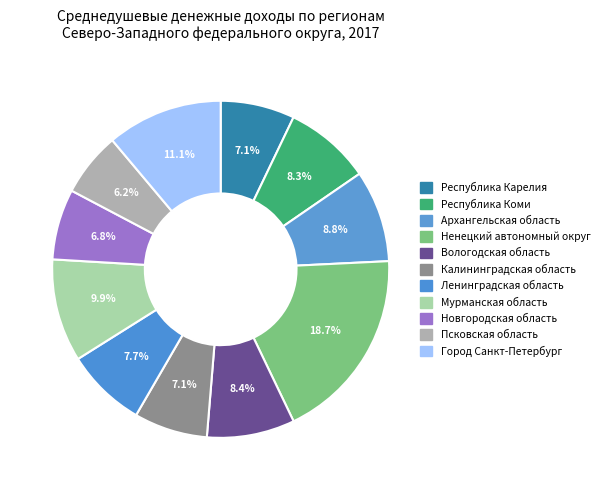

How many segments does this pie chart have?

11